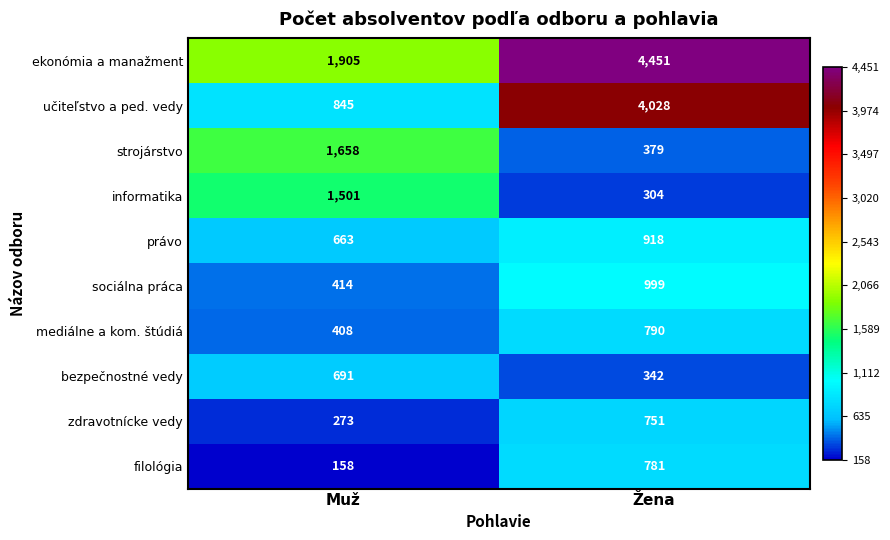

Which series has the largest total across all categories?

ekonómia a manažment